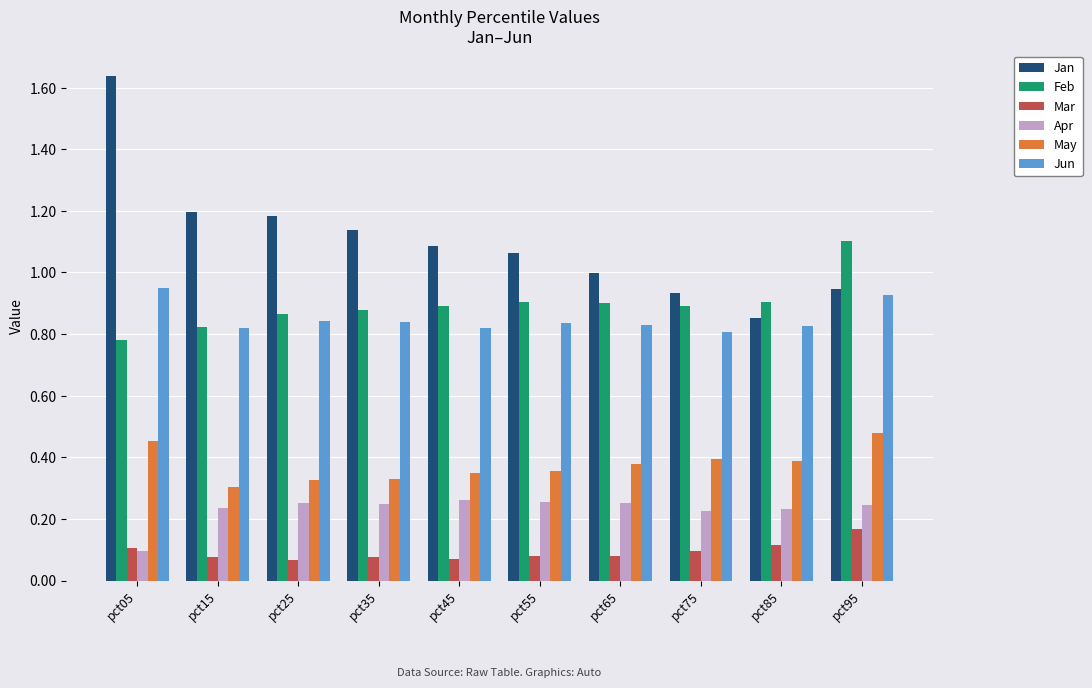

What is the total value across all series at pct55?

3.5